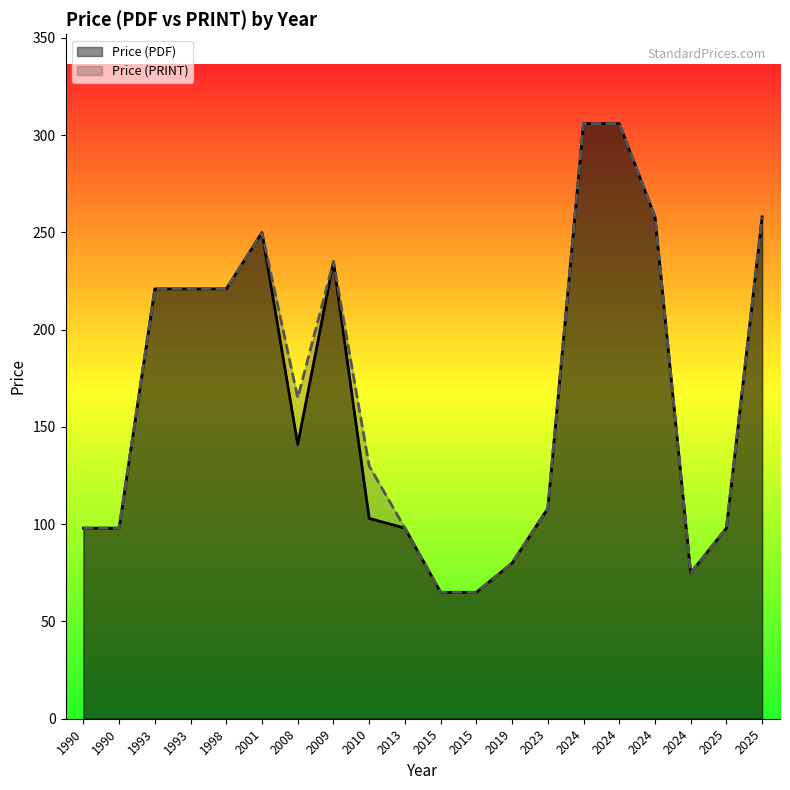

What is the difference between the maximum and minimum values in the Price (PRINT) series?

241.0